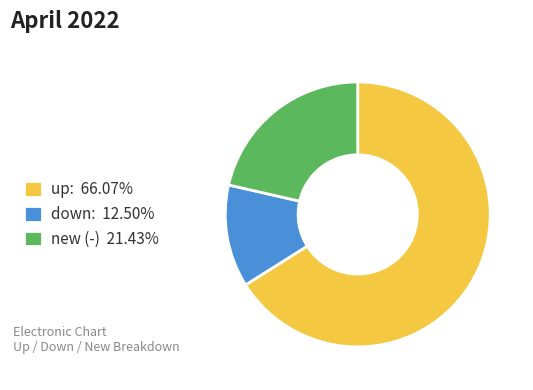

Approximately how many times larger is the value at new (-) 21.43% compared to down: 12.50%?

1.7